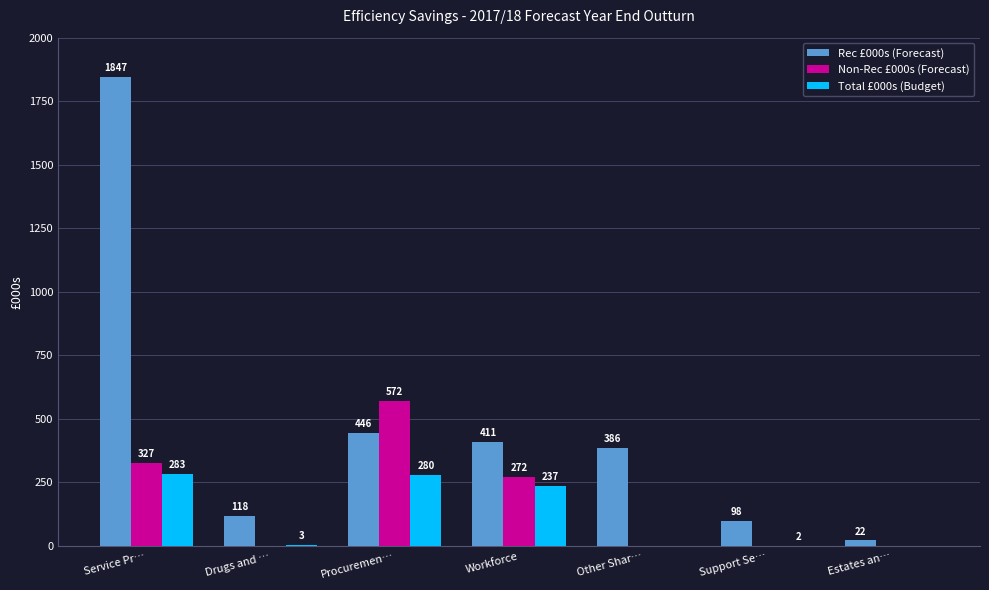

Which series has the largest total across all categories?

Rec £000s (Forecast)